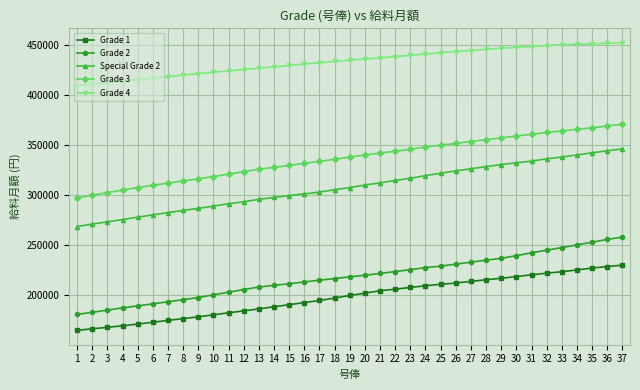

What is the lowest value of the Grade 3 series?

297400